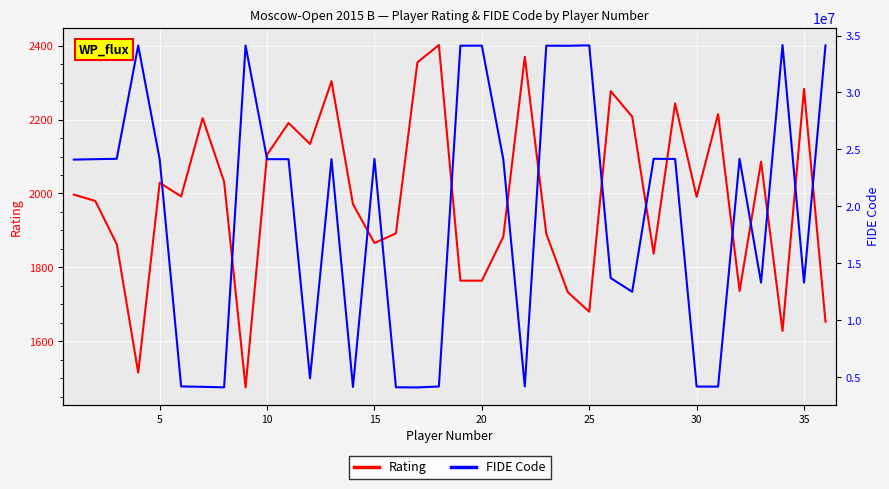

What is the minimum value for Rating?

1475